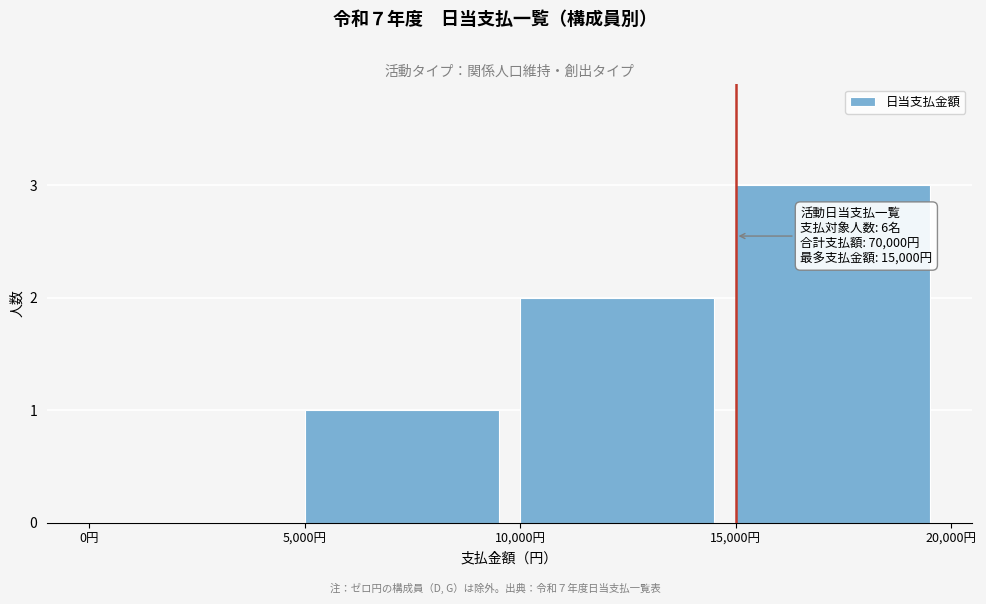

Which range on the x-axis has the tallest bar?

15000 to 20000